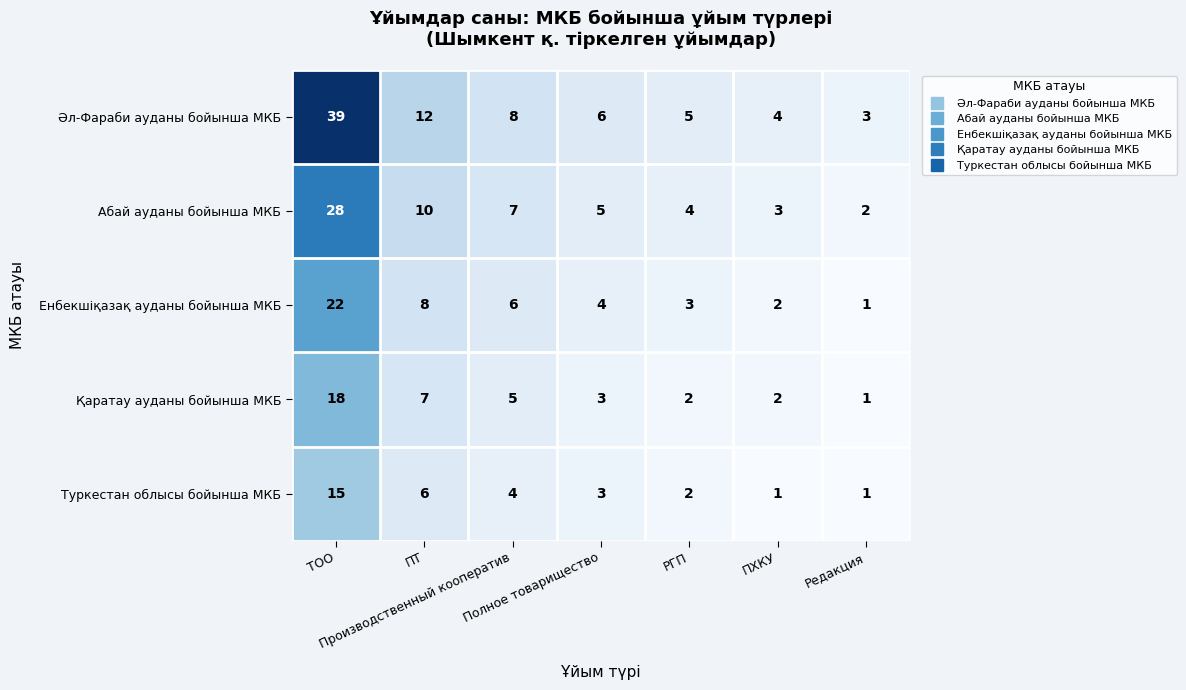

What is the difference between the second highest and second lowest values in the Әл-Фараби ауданы бойынша МКБ series?

8